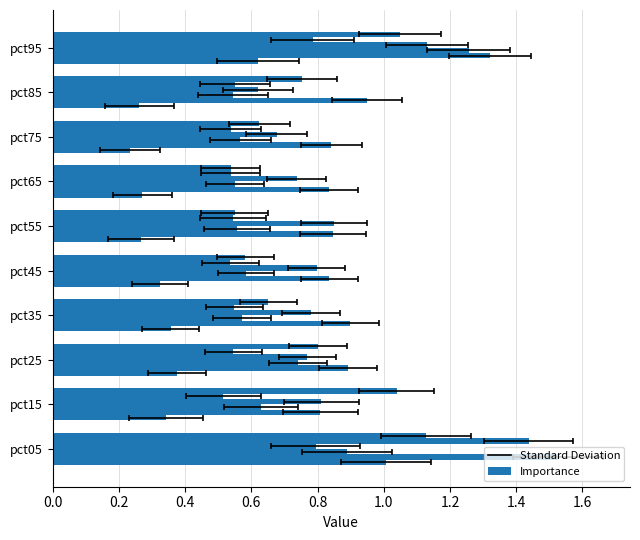

Reading left to right, extract all data points from this chart.

Jan: 1.0	0.3	0.4	0.4	0.3	0.3	0.3	0.2	0.3	0.6
Feb: 1.5	0.8	0.9	0.9	0.8	0.8	0.8	0.8	0.9	1.3
Mar: 0.9	0.6	0.7	0.6	0.6	0.6	0.6	0.6	0.5	1.3
Apr: 0.8	0.8	0.8	0.8	0.8	0.8	0.7	0.7	0.6	1.1
May: 1.4	0.5	0.5	0.5	0.5	0.5	0.5	0.5	0.6	0.8
Jun: 1.1	1.0	0.8	0.7	0.6	0.5	0.5	0.6	0.8	1.0